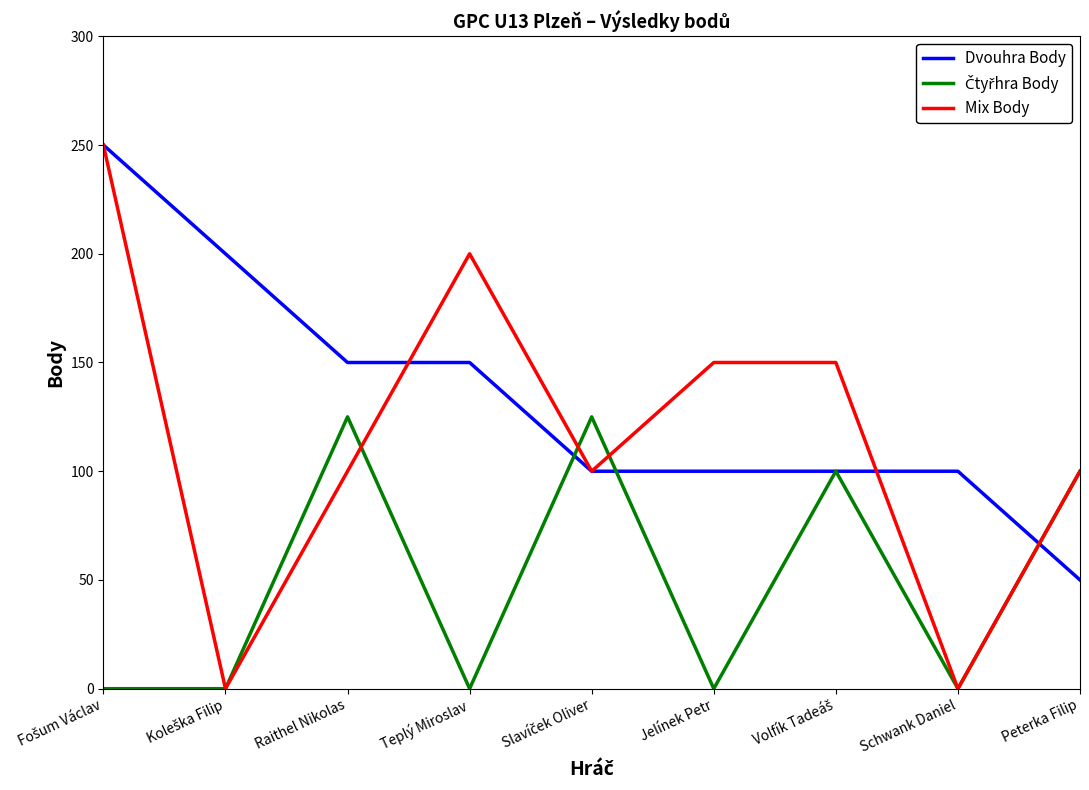

What position from the left is Peterka Filip?

9